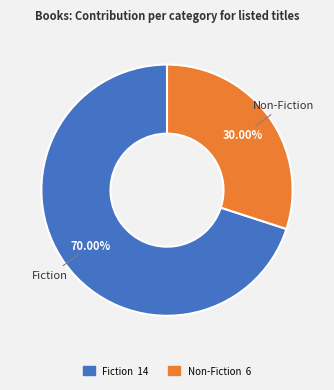

What is the smallest slice in the pie chart?

Non-Fiction